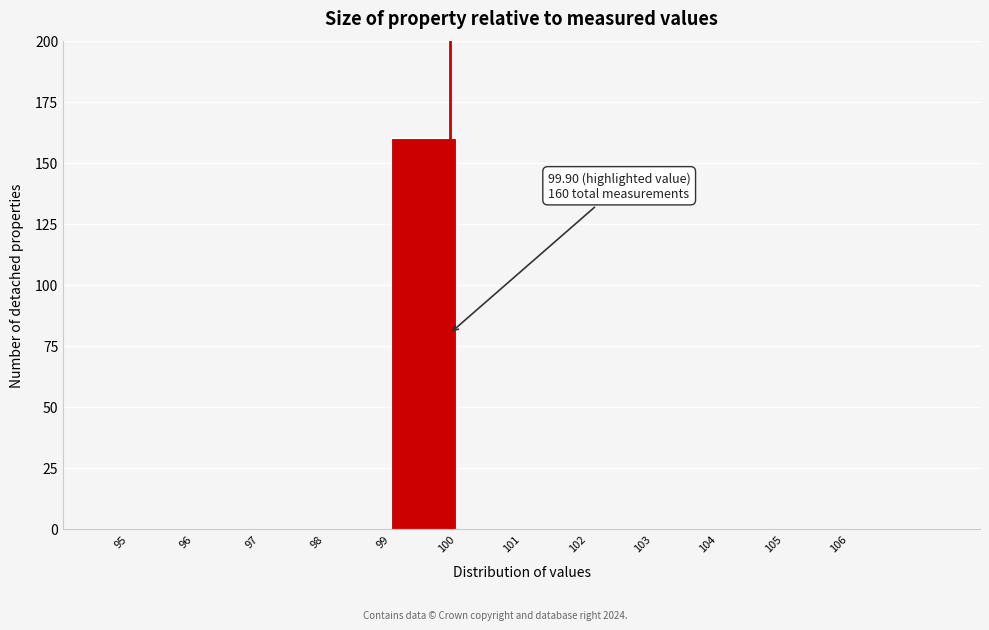

Which range on the x-axis has the tallest bar?

99 to 100